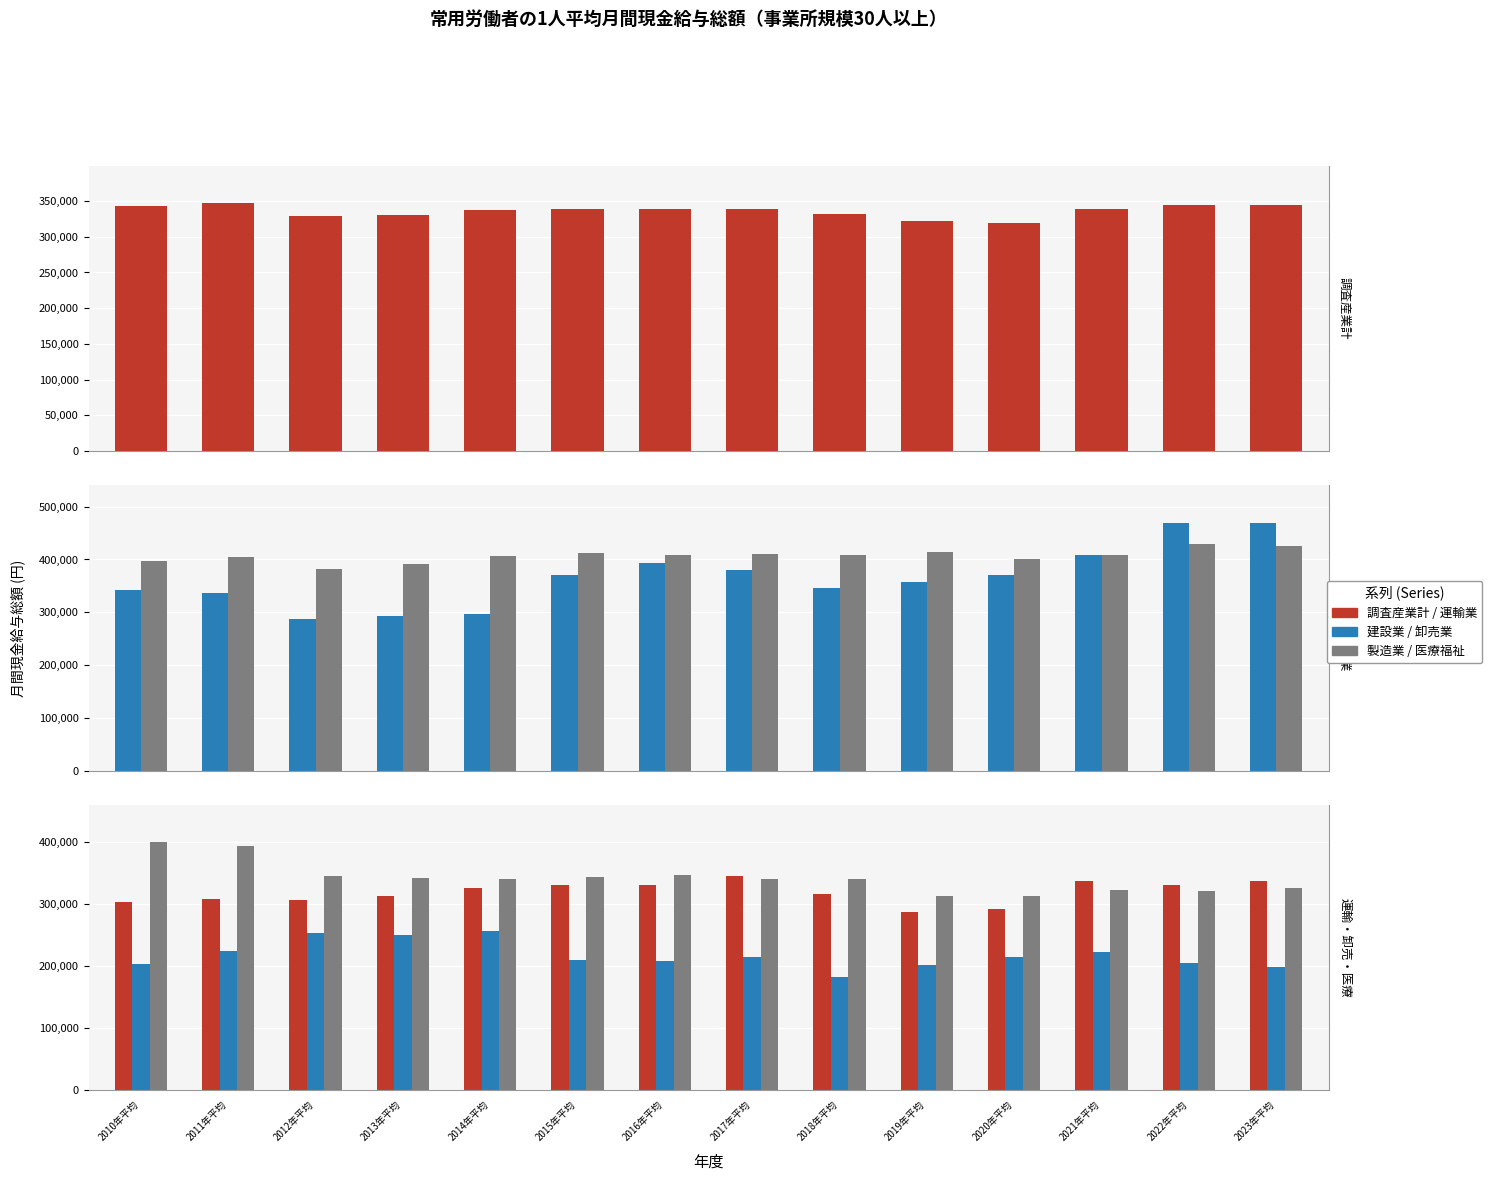

Are the bars horizontal?

No